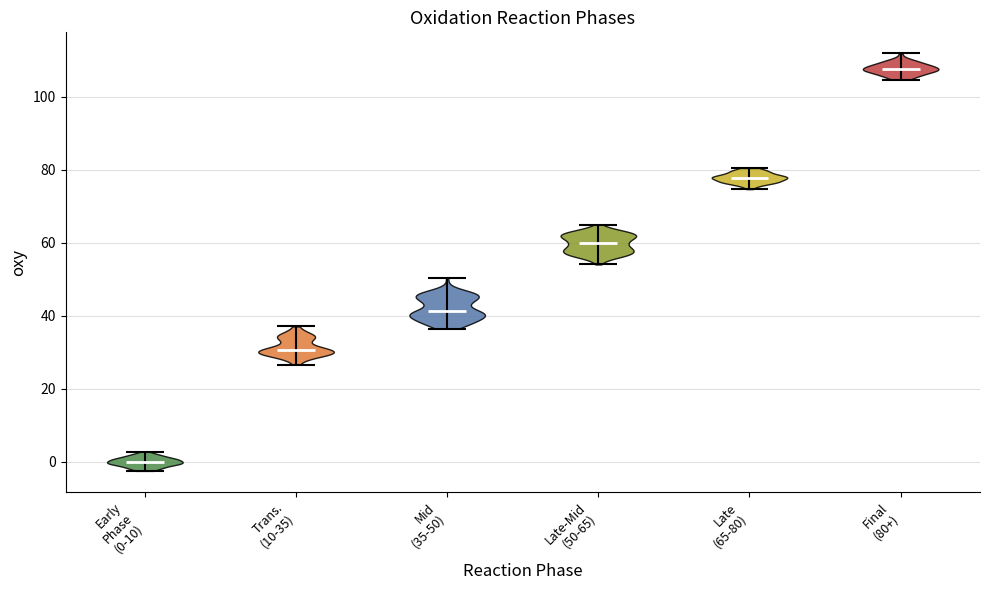

Reading left to right, read every violin against the y-axis: where its median line is, and the lowest and highest points it reaches. The values are not printed on the chart, so give them approximately, as read against the axis.

Early Phase (0-10): median line 0, lowest point -2, highest point 2
Trans. (10-35): median line 30, lowest point 26, highest point 38
Mid (35-50): median line 42, lowest point 36, highest point 50
Late-Mid (50-65): median line 60, lowest point 54, highest point 64
Late (65-80): median line 78, lowest point 74, highest point 80
Final (80+): median line 108, lowest point 104, highest point 112